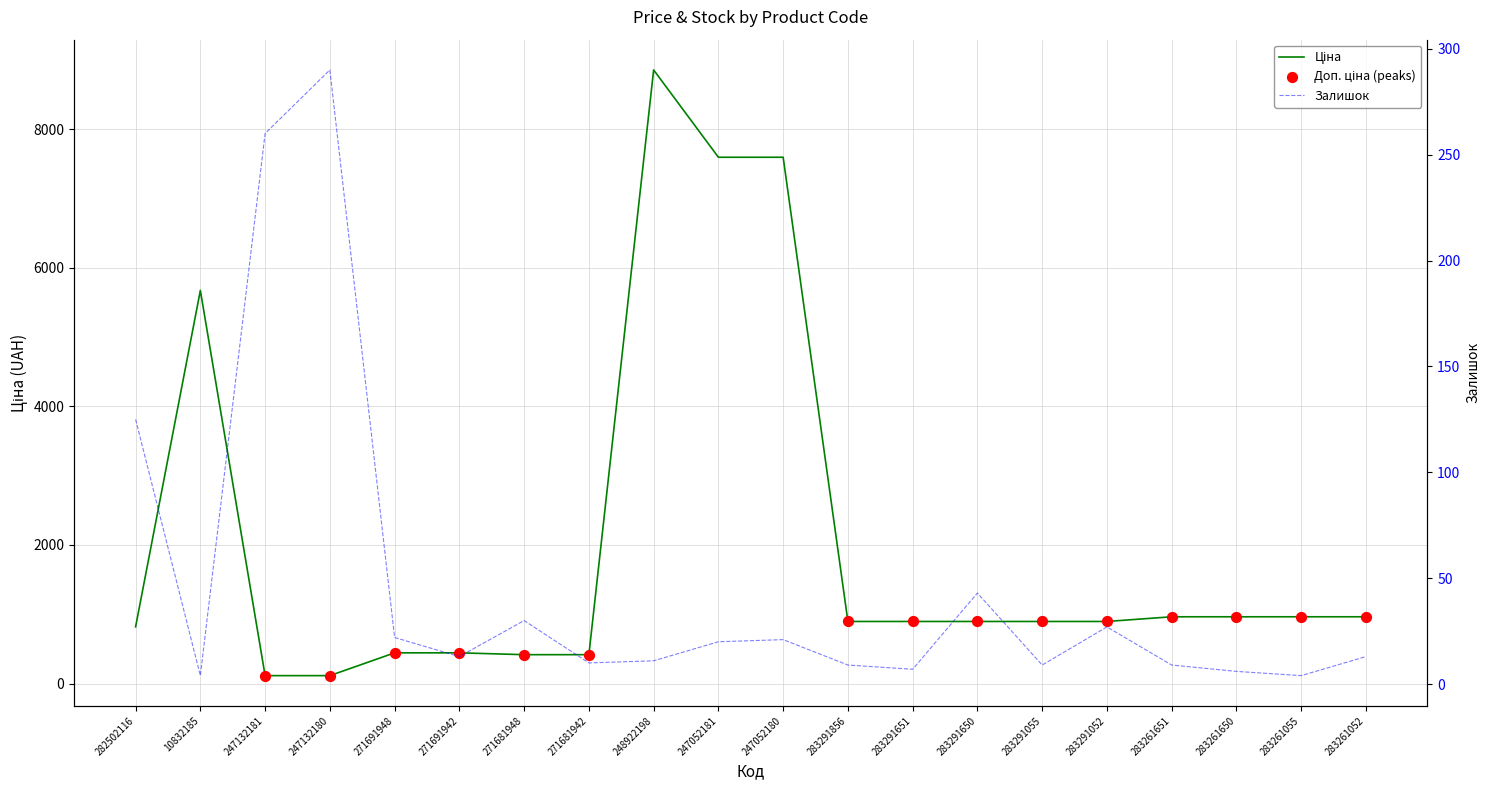

Which series reaches the maximum Y coordinate?

Ціна